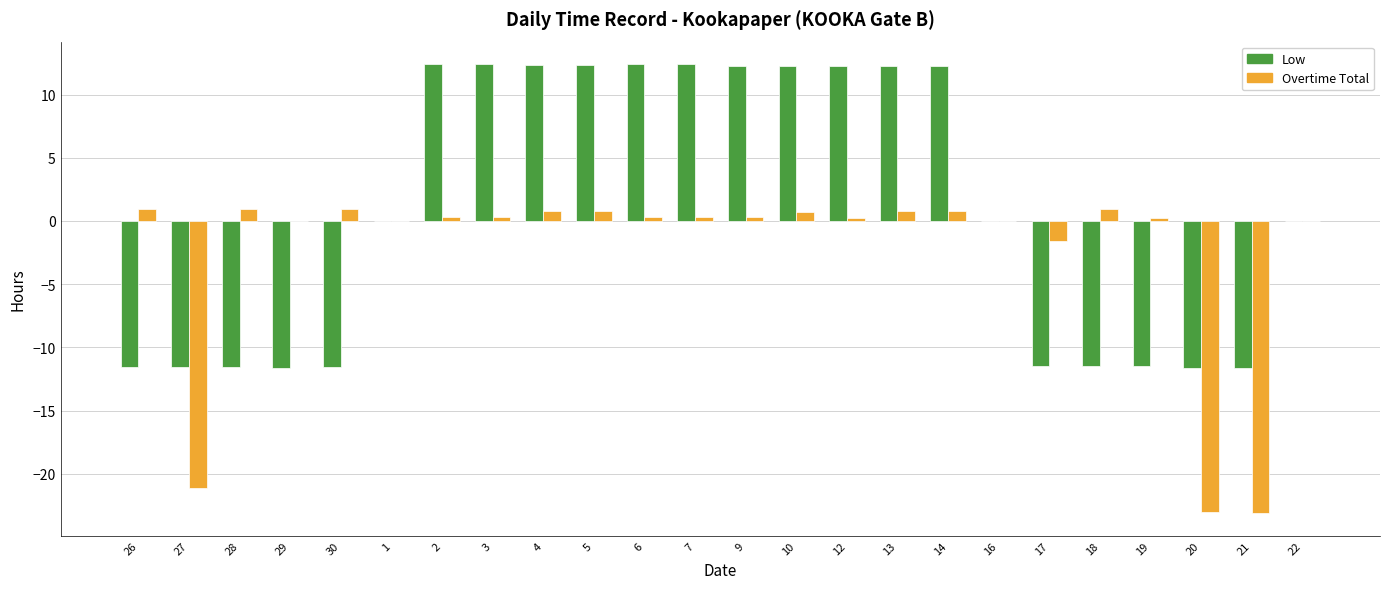

Between 26 and 6, which series saw the biggest shift?

Low